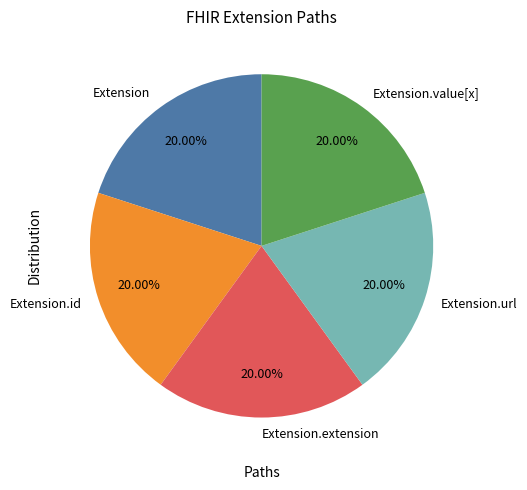

Is the sum of Extension.id and Extension.value[x] greater than half?

No